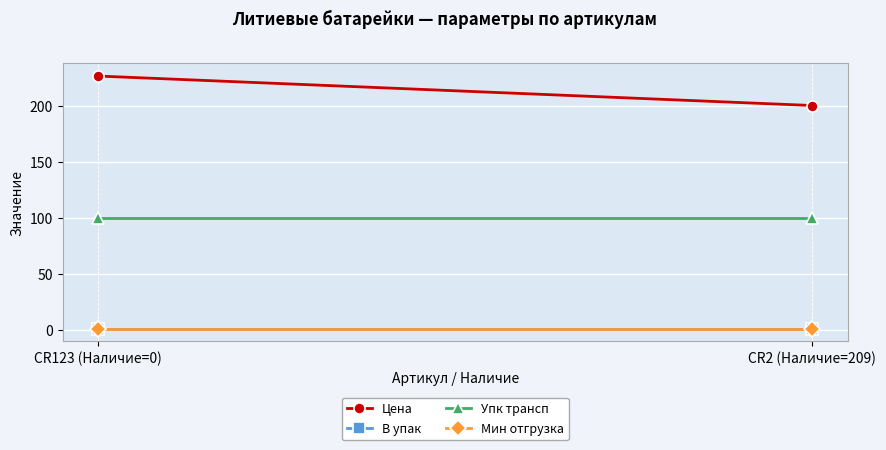

Is it true that В упак equals 1.0 at CR2 (Наличие=209)?

True